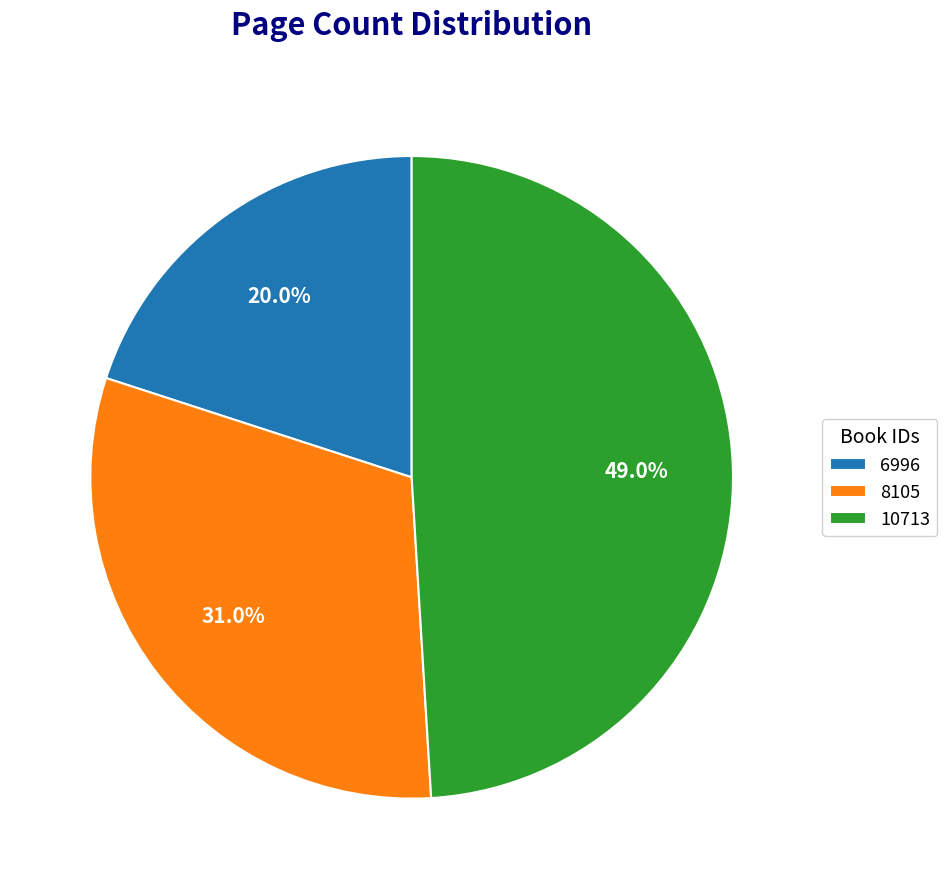

How many segments does this pie chart have?

3